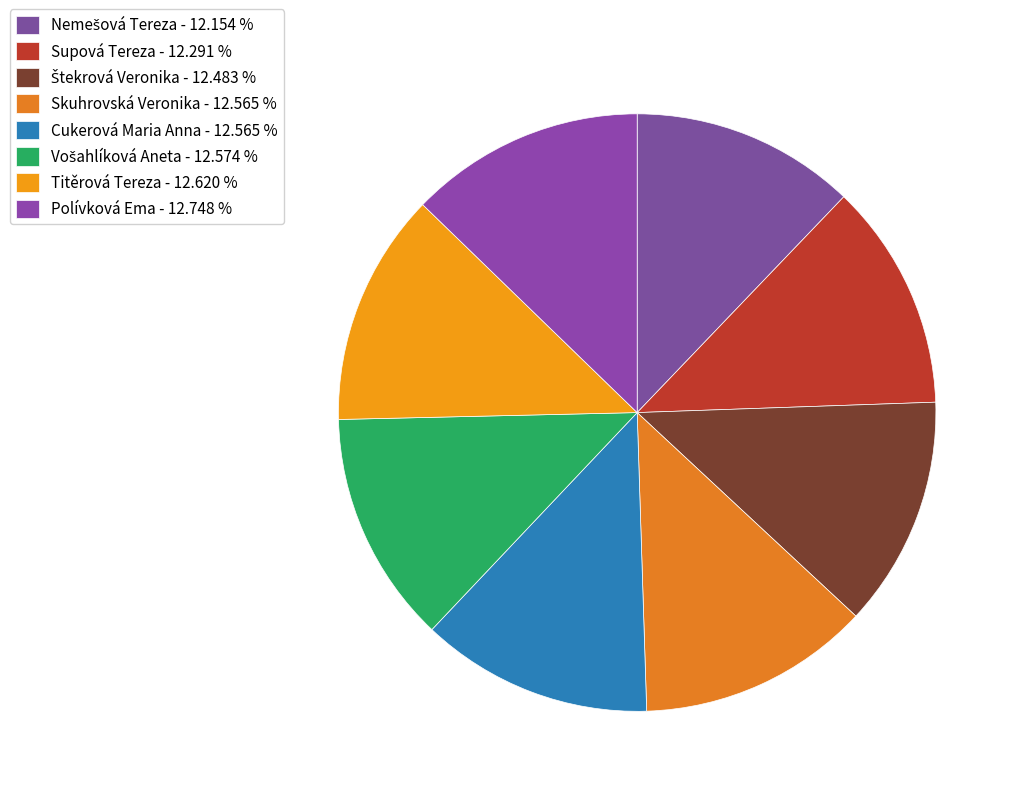

Between Štekrová Veronika and Polívková Ema, which is larger?

Polívková Ema